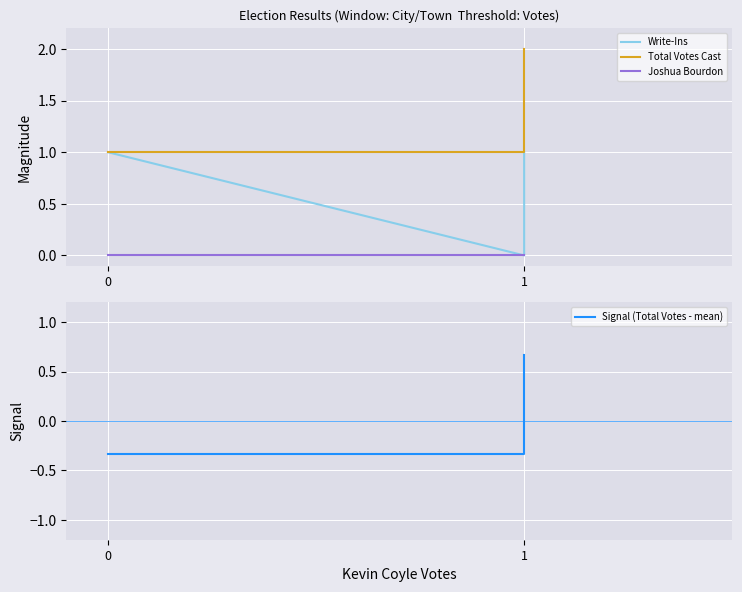

Count the Total Votes Cast values in the range 1 to 2.

3